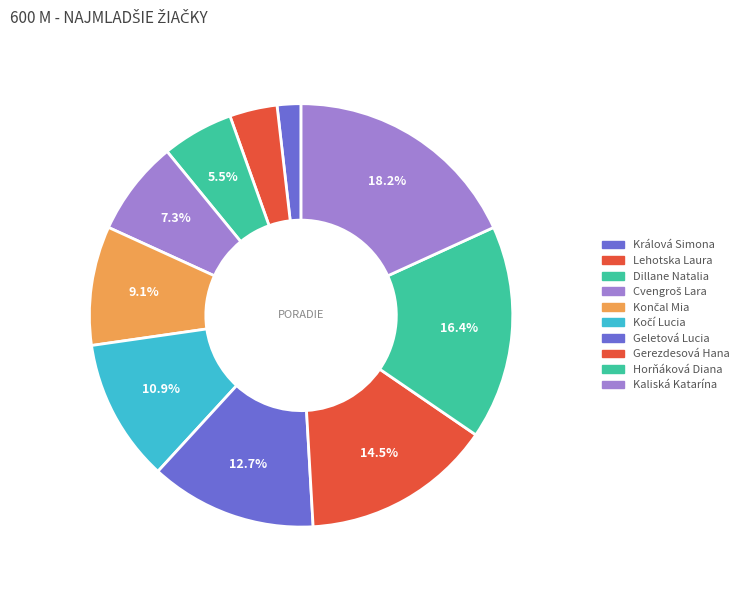

To the nearest percent, what is the difference between the largest and smallest slice percentages?

16%